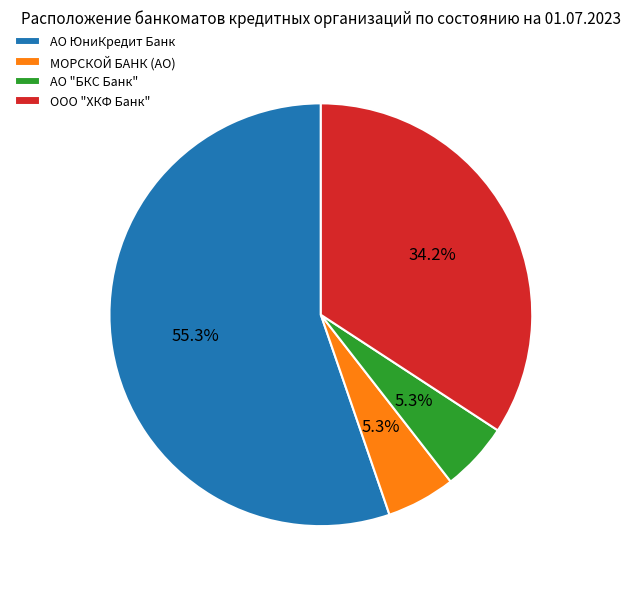

True or false: МОРСКОЙ БАНК (АО) accounts for 5% of the total.

True